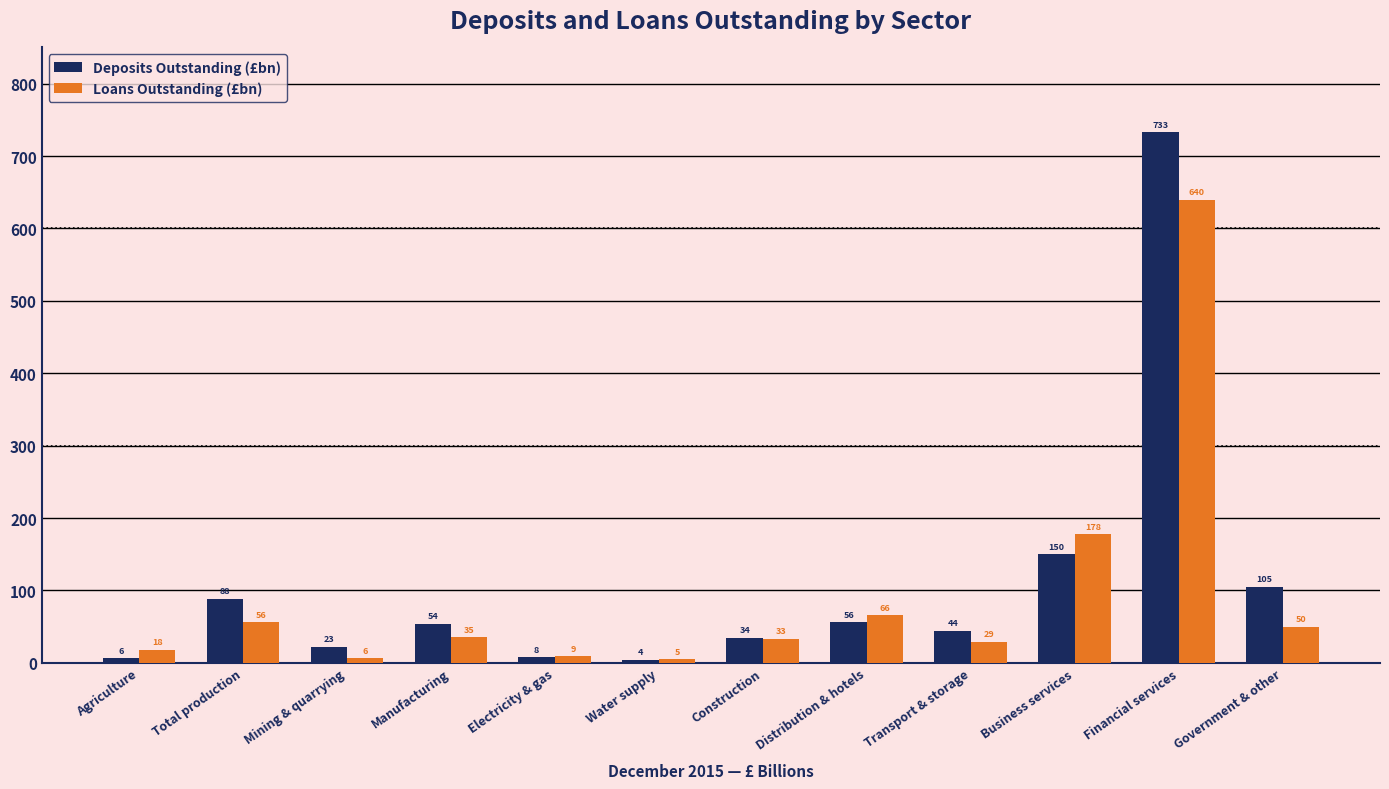

Which series changed the most between Agriculture and Water supply?

Loans Outstanding (£bn)